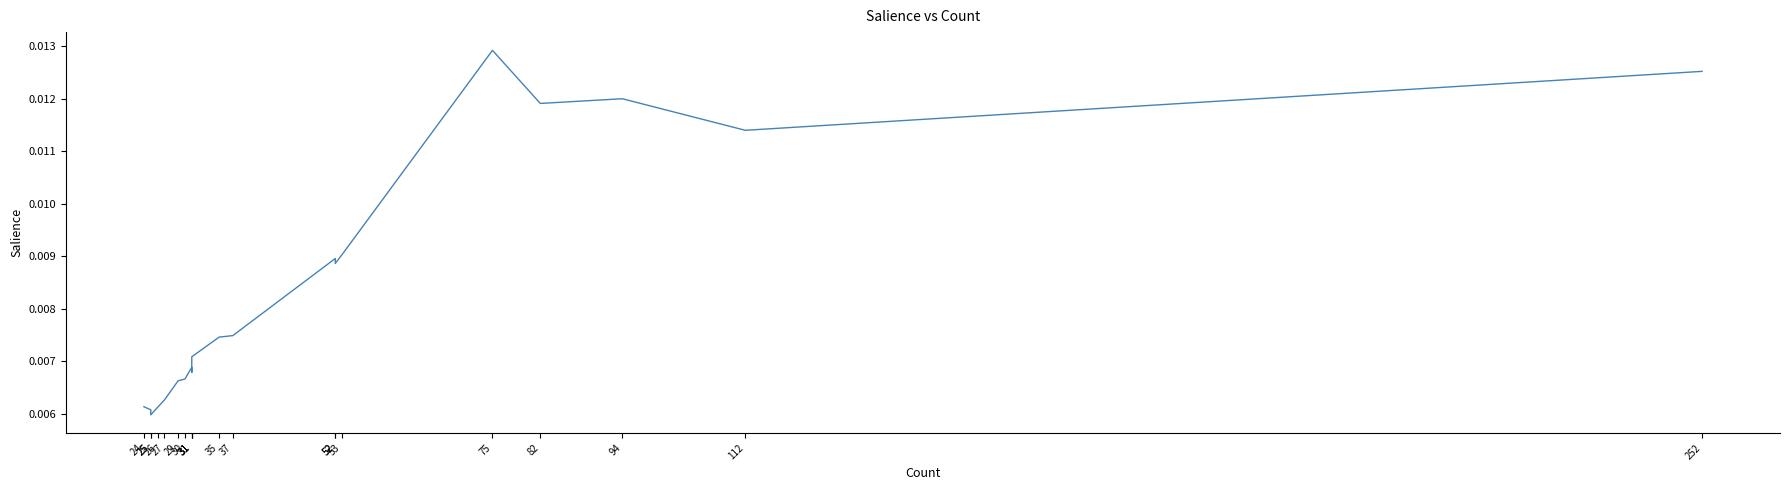

Which label corresponds to the largest value in the chart?

75